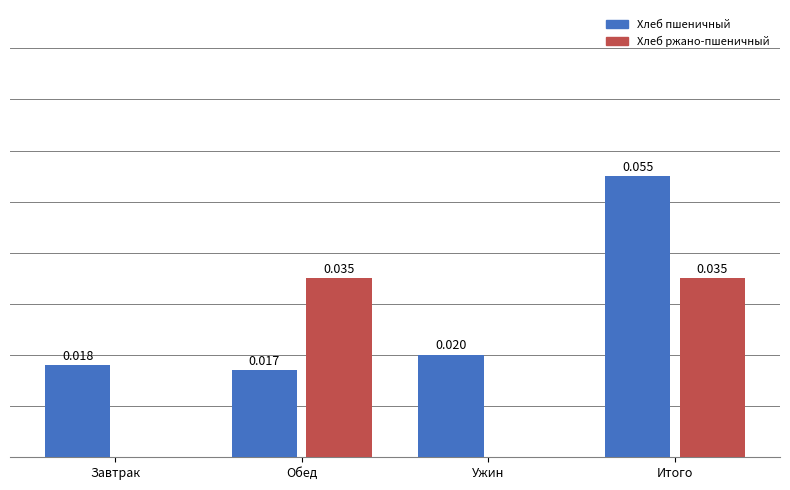

Which series has the largest total across all categories?

Хлеб пшеничный